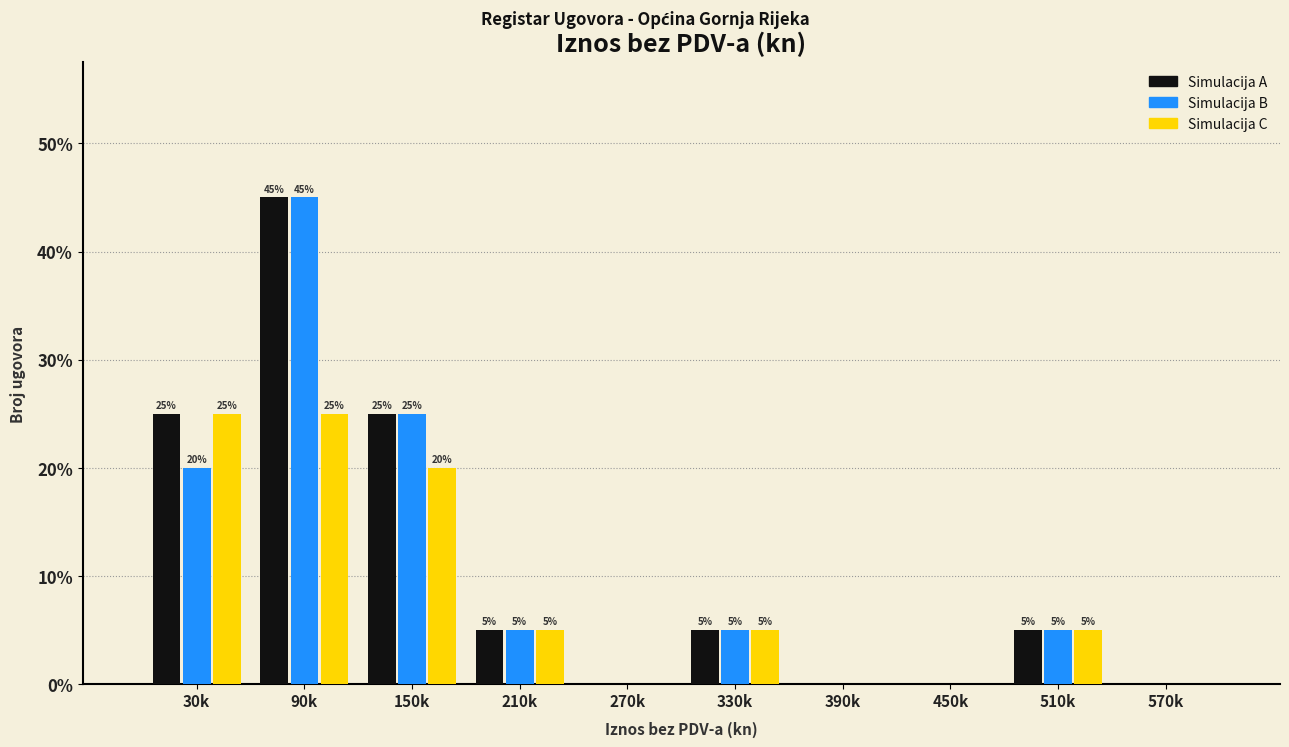

Reading right to left, list all the values displayed in this chart.

Simulacija A: 570k=0	510k=5	450k=0	390k=0	330k=5	270k=0	210k=5	150k=25	90k=45	30k=25
Simulacija B: 570k=0	510k=5	450k=0	390k=0	330k=5	270k=0	210k=5	150k=25	90k=45	30k=20
Simulacija C: 570k=0	510k=5	450k=0	390k=0	330k=5	270k=0	210k=5	150k=20	90k=25	30k=25